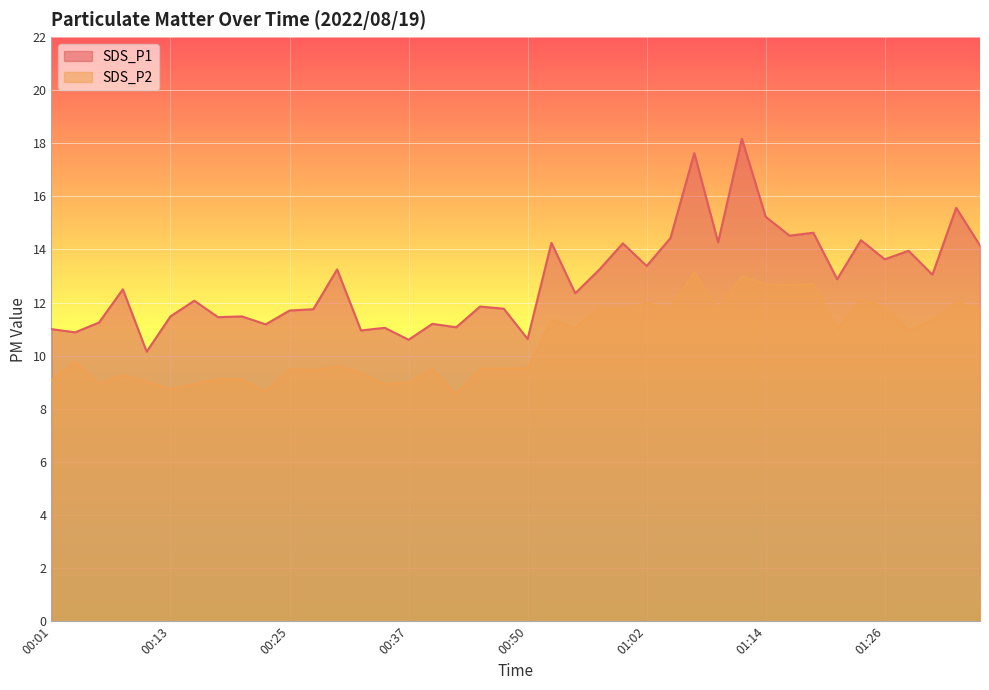

True or false: SDS_P1 has more than 0 interior local peaks.

True